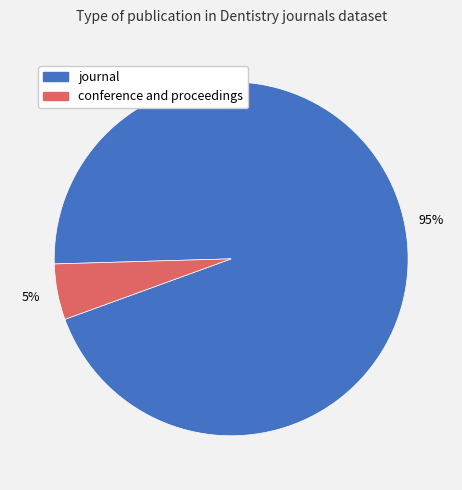

Is there any slice that represents more than half of the pie?

Yes